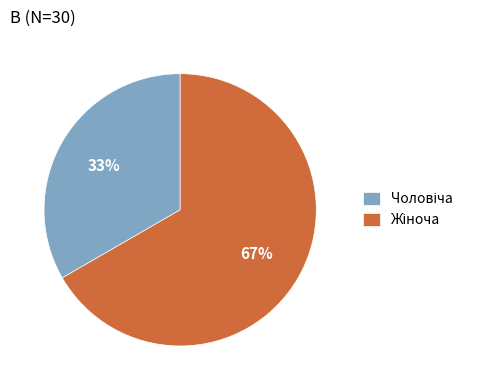

Does any single category account for the majority?

Yes